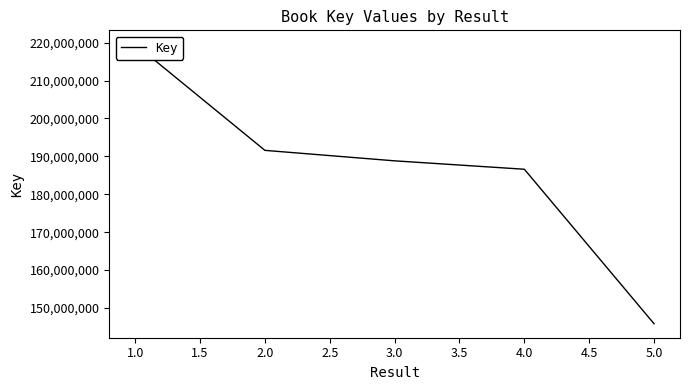

Is it true that the value at 1.0 is 335118506?

False